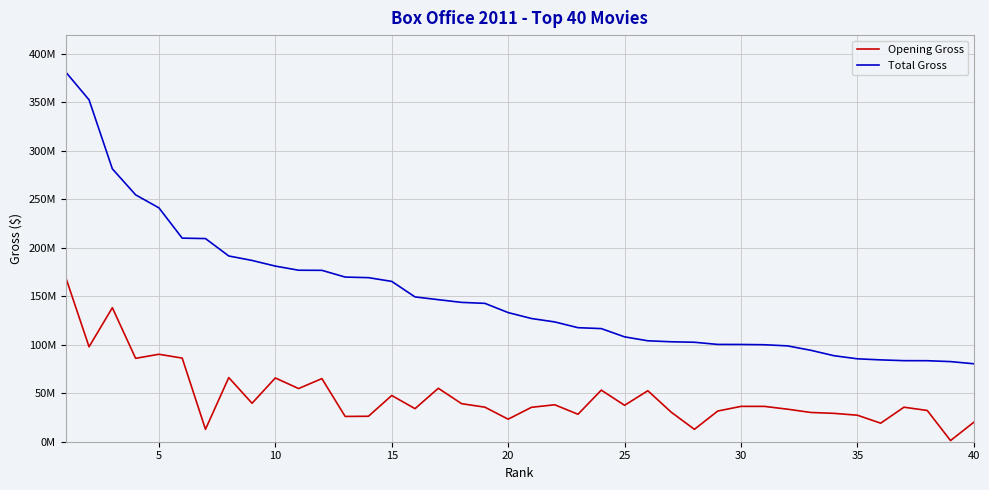

Does the chart display data point markers on the line(s)?

No